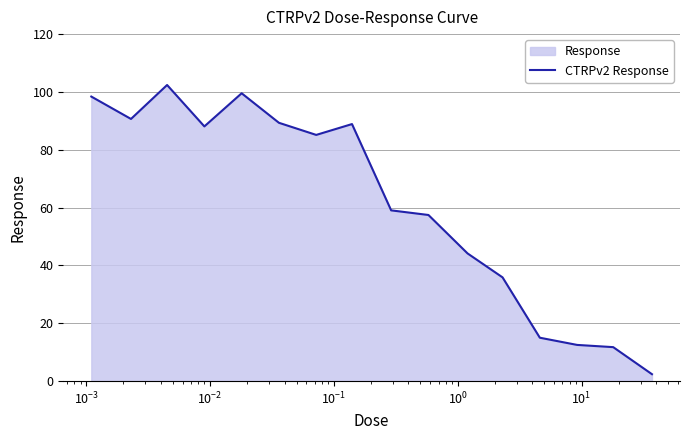

What is the minimum value shown in the chart?

2.4